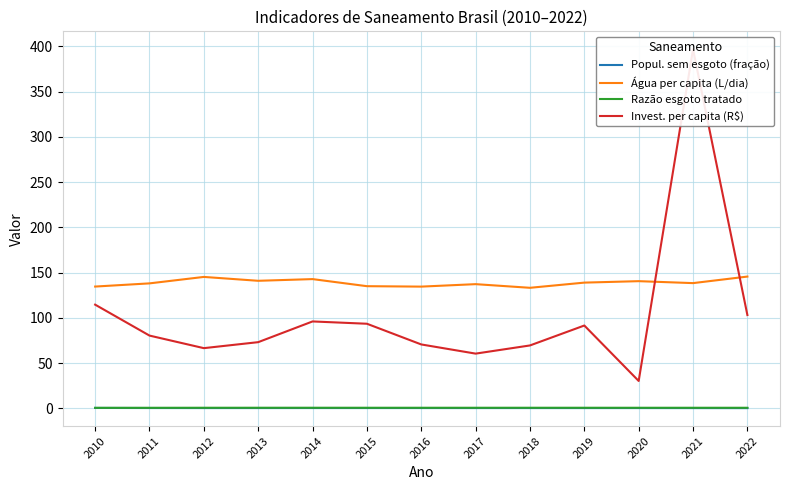

Where is the first local minimum for Popul. sem esgoto (fração)?

2012